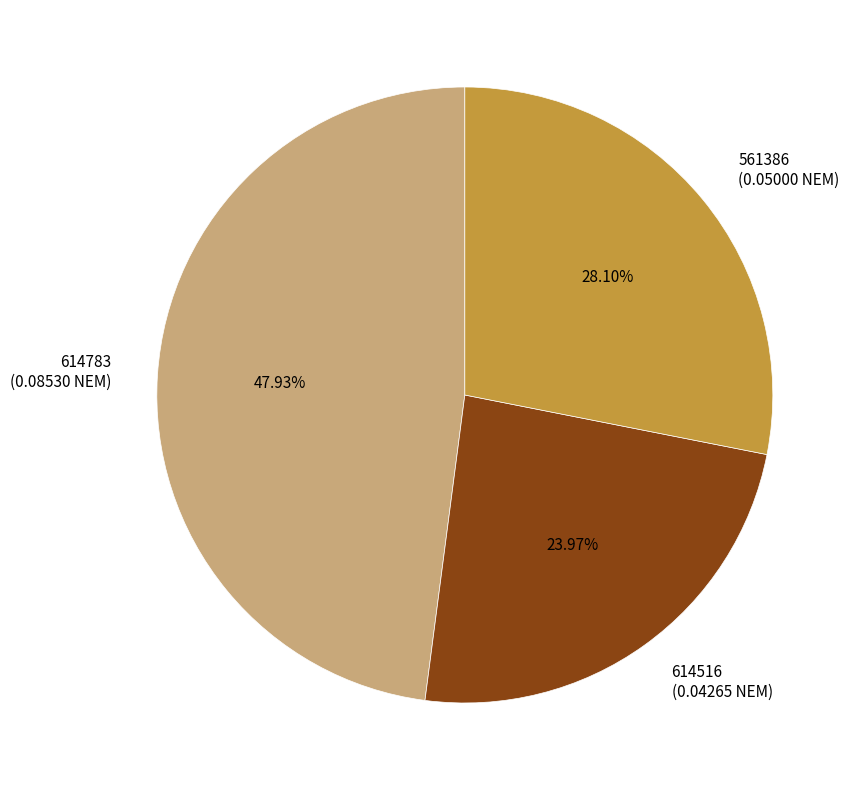

To the nearest percent, what percentage of the pie is 561386?

28%